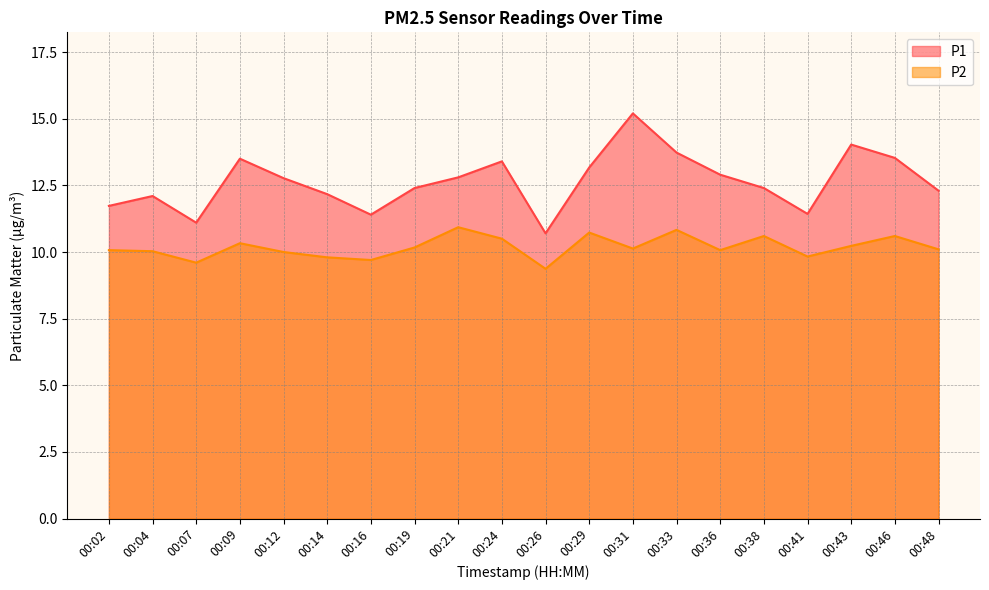

Rank the series by their maximum value, from lowest to highest.

P2, P1